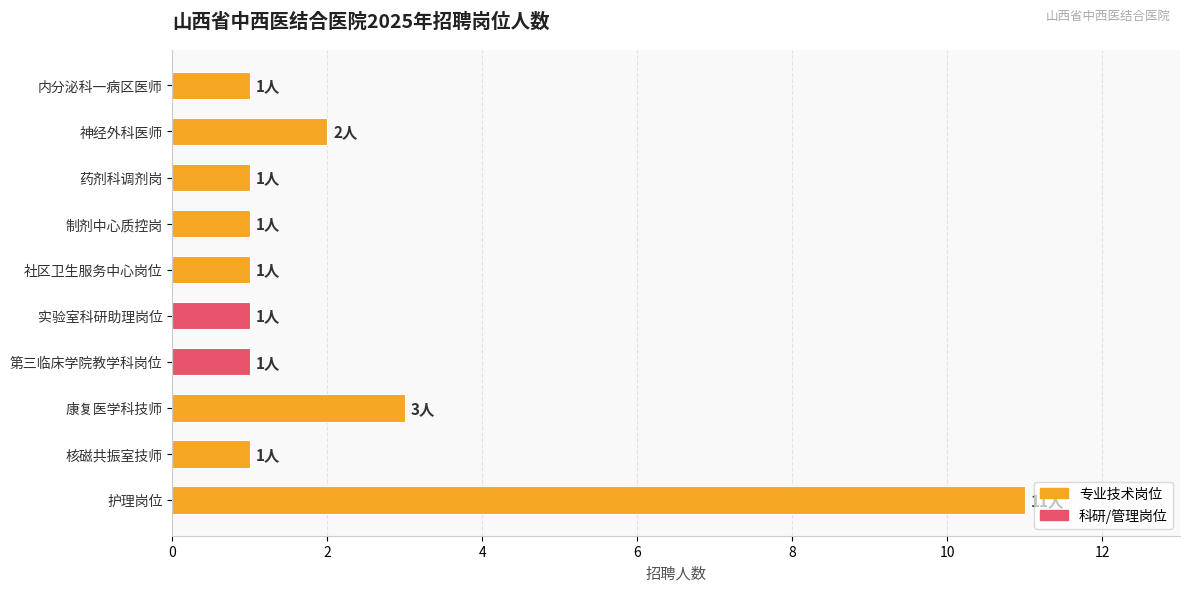

True or false: the data shows 18 at 护理岗位.

False